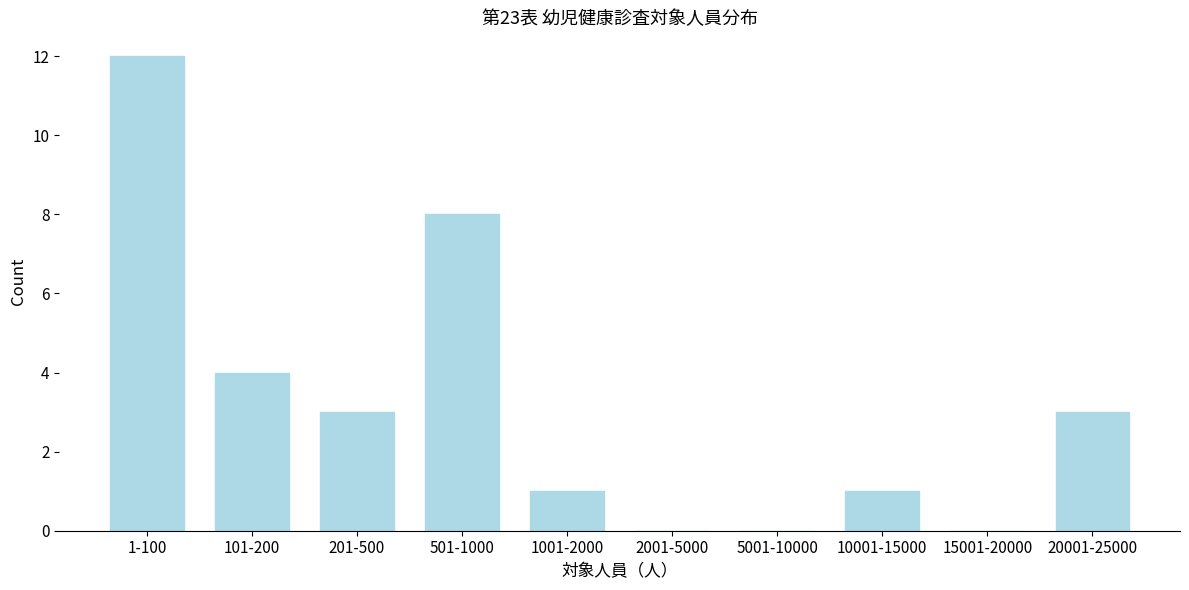

Reading left to right, extract all data points from this chart.

1-100=12	101-200=4	201-500=3	501-1000=8	1001-2000=1	2001-5000=0	5001-10000=0	10001-15000=1	15001-20000=0	20001-25000=3